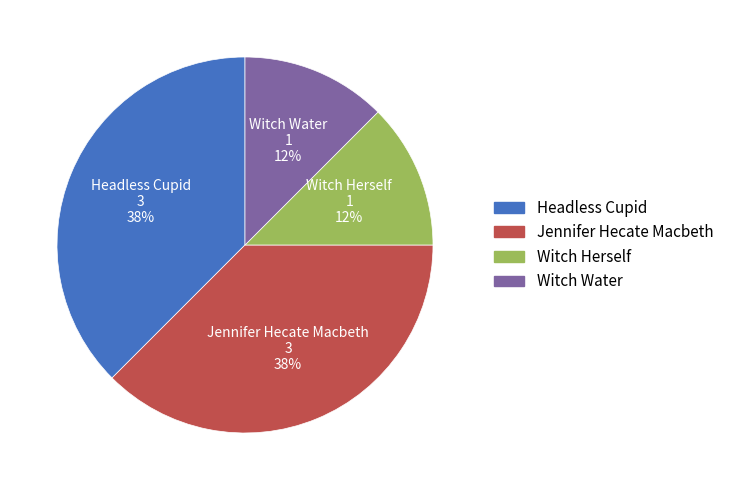

Does any single category account for the majority?

No